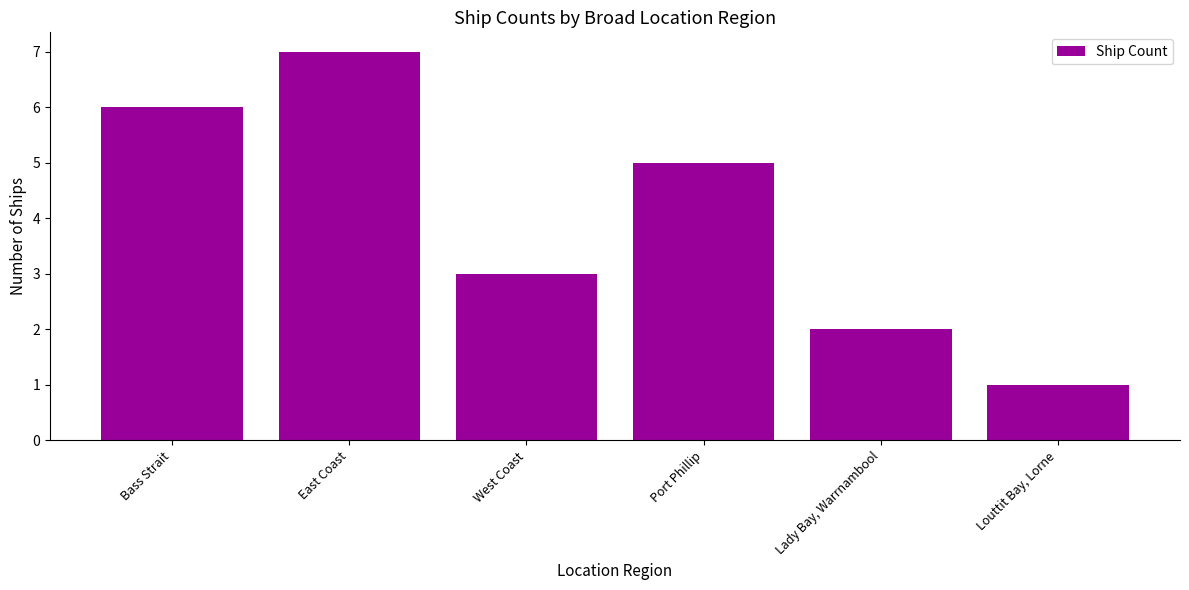

True or false: the data shows 2 at Lady Bay, Warrnambool.

True